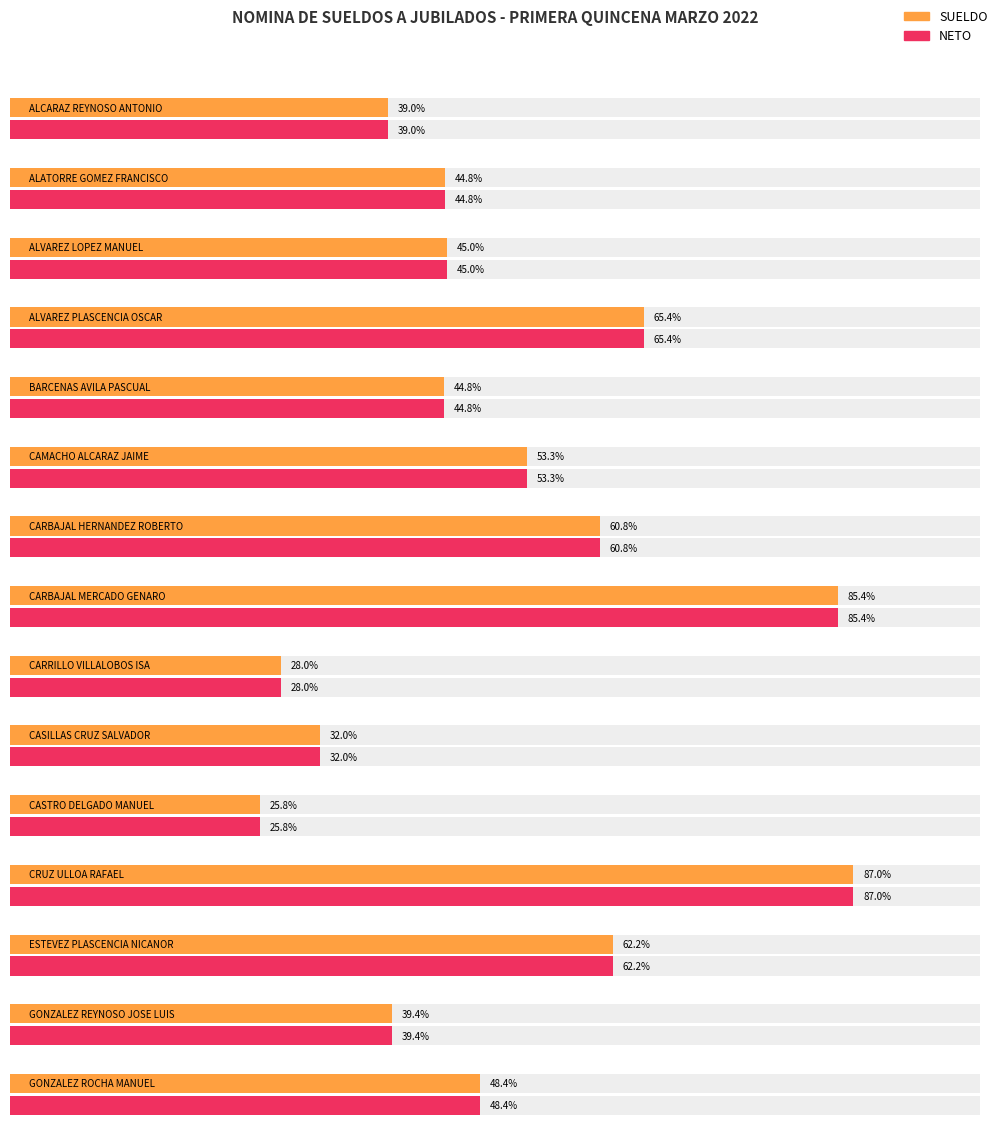

True or false: NETO has a value of 805.8 at CASILLAS CRUZ SALVADOR.

False